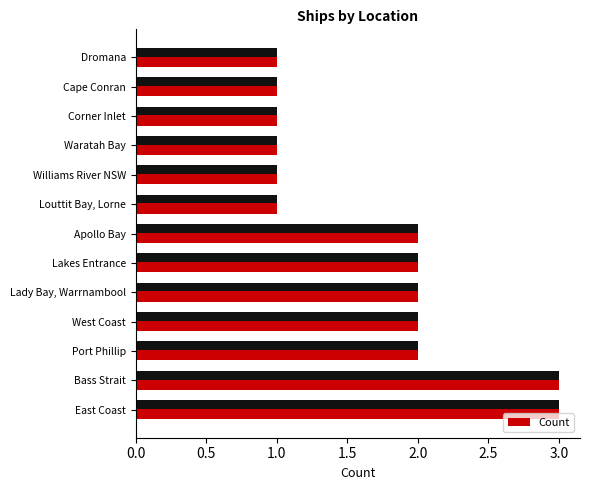

Are the bars horizontal?

Yes